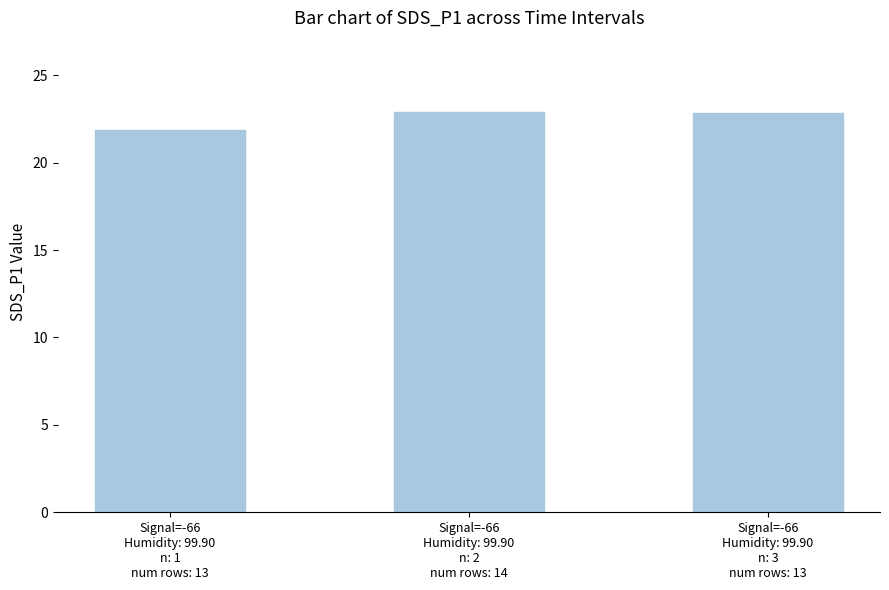

How many distinct data groups are displayed?

1